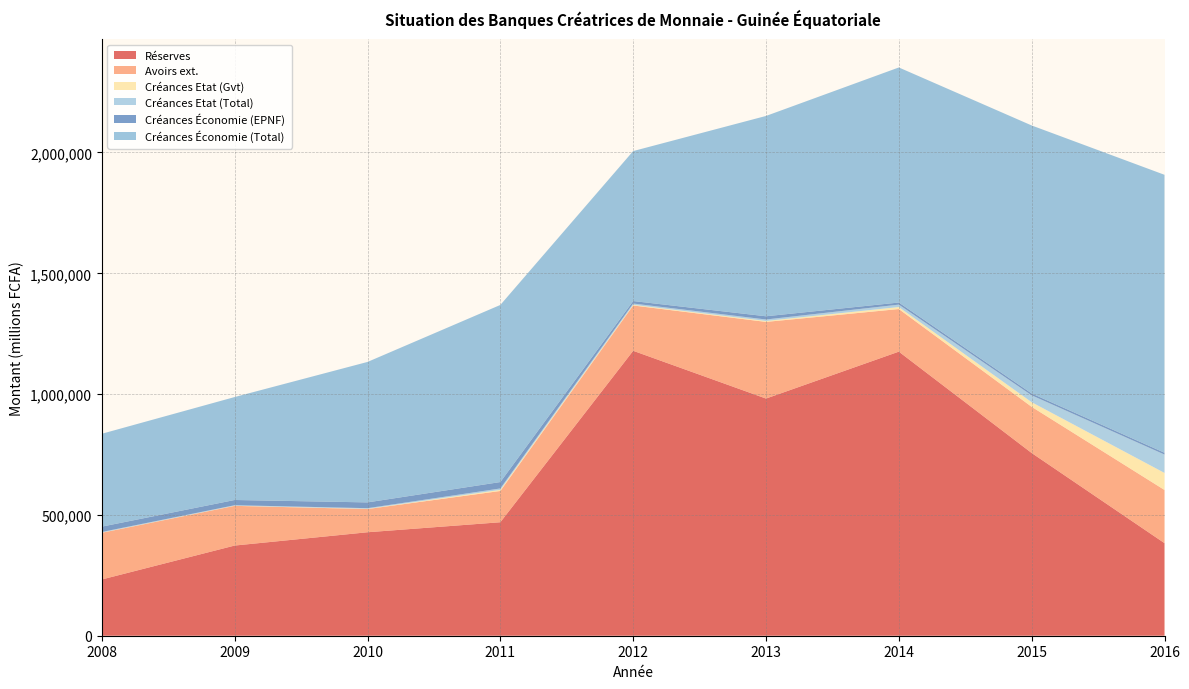

Reading right to left, transcribe all the data shown in this chart.

Réserves: 383180	756225	1175746	981570	1179263	469663	428232	373215	232845
Avoirs ext.: 220074	191184	176377	317281	187588	129471	96036	164313	193286
Créances Etat (Gvt): 70545	19100	8250	3951	2814	4700	934	692	777
Créances Etat (Total): 75989	28523	10020	6060	5238	5721	2676	1940	2495
Créances Économie (EPNF): 7594	7702	8654	13288	10278	26514	23959	21635	22160
Créances Économie (Total): 1150292	1109174	972902	829113	620714	732964	581299	426100	384338